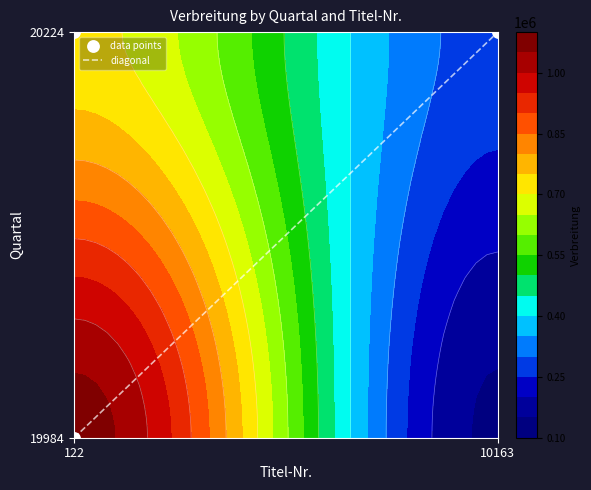

What is the smallest value displayed?

278297